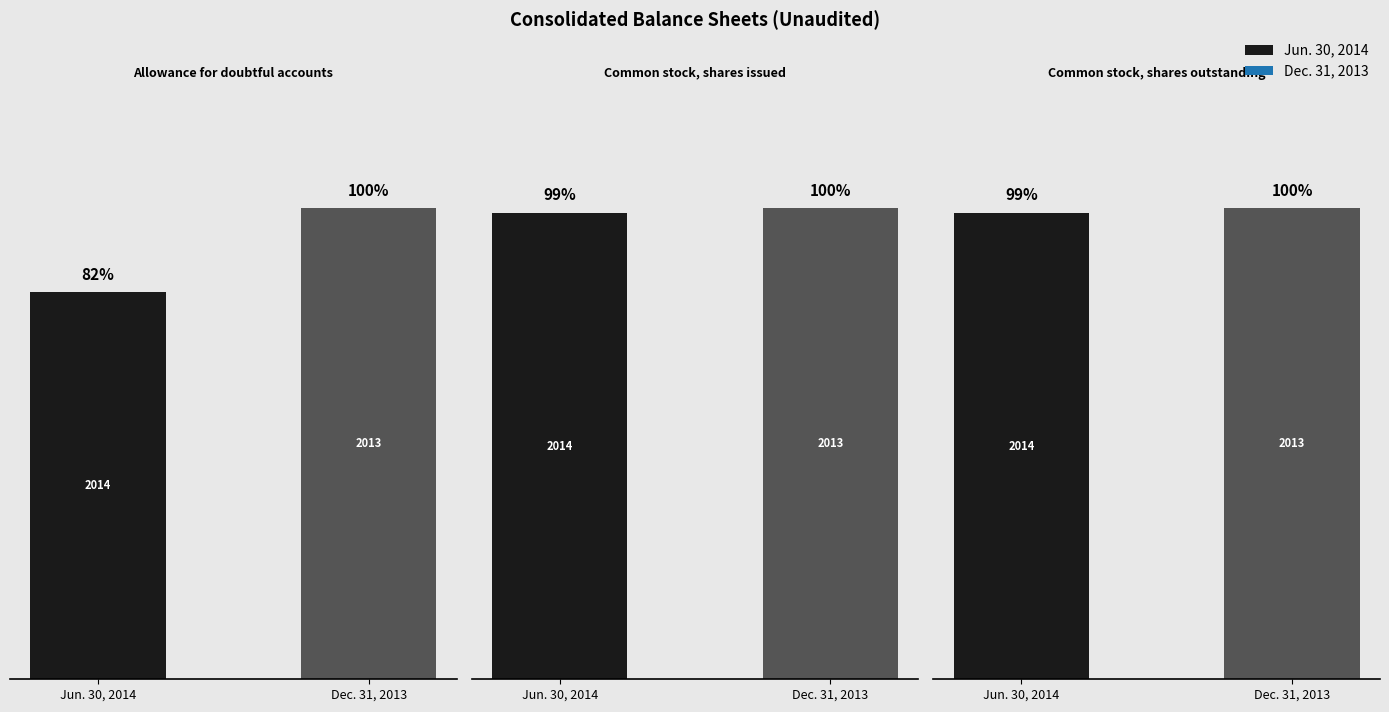

Read the Jun. 30, 2014 value at Common stock, shares outstanding.

37631630